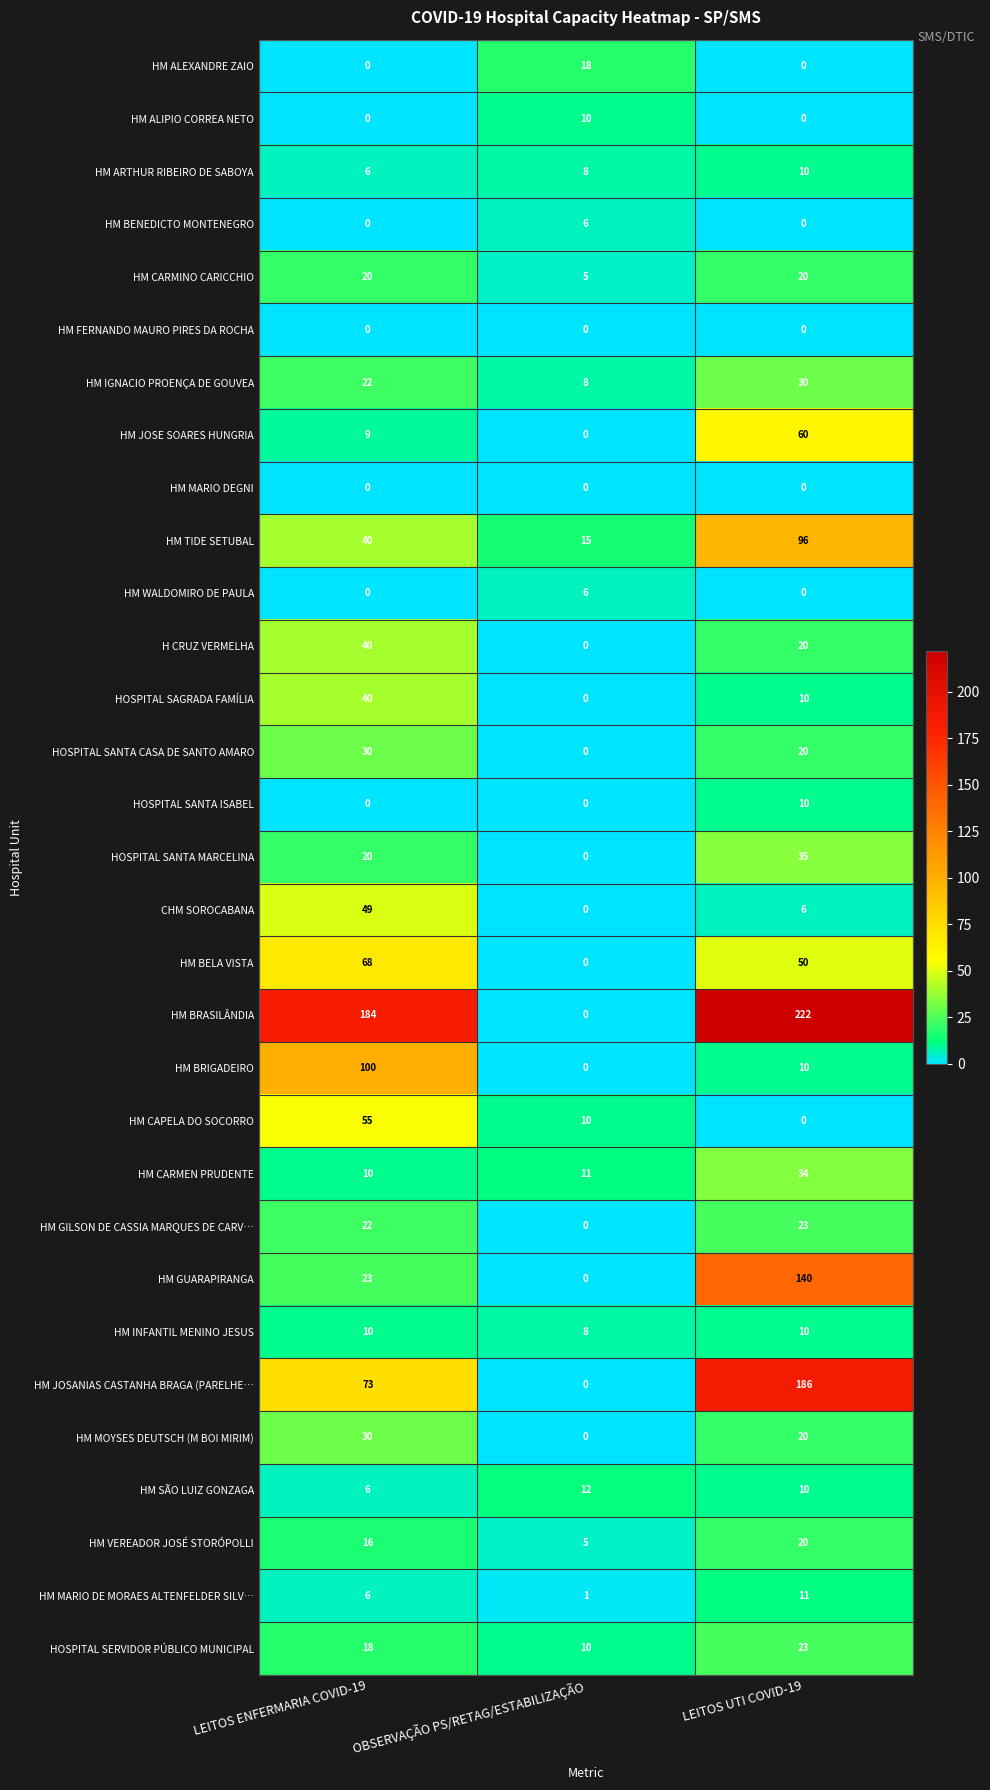

True or false: HM TIDE SETUBAL has a value of 19 at LEITOS ENFERMARIA COVID-19.

False